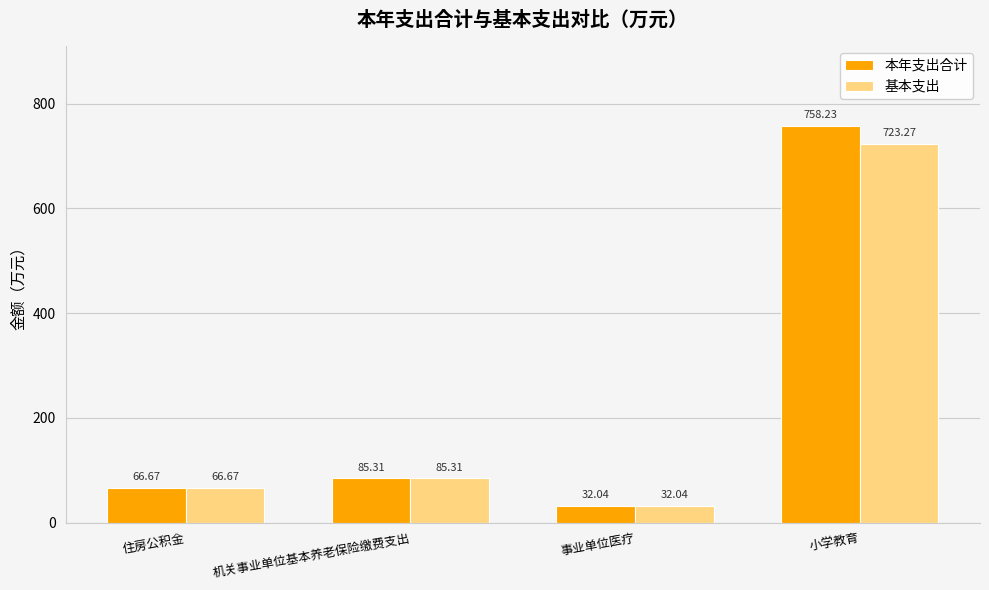

At which category is the sum across all series the highest?

小学教育